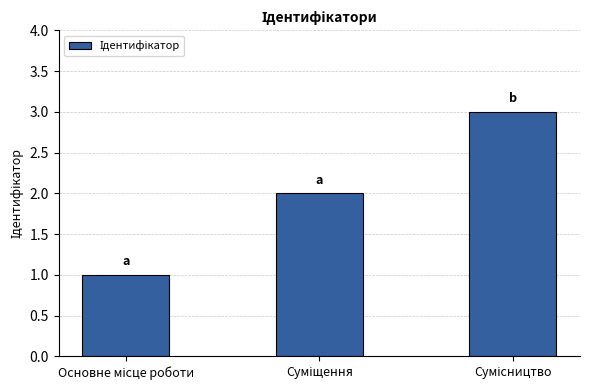

What is the average value?

2